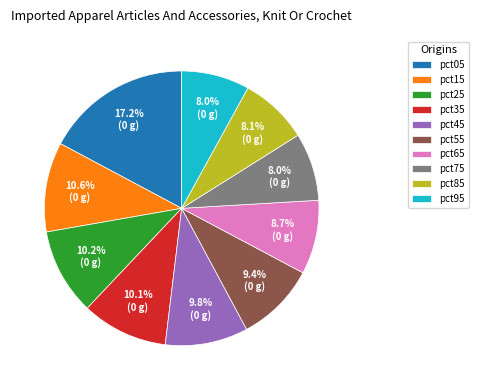

How many slices are in this pie chart?

10